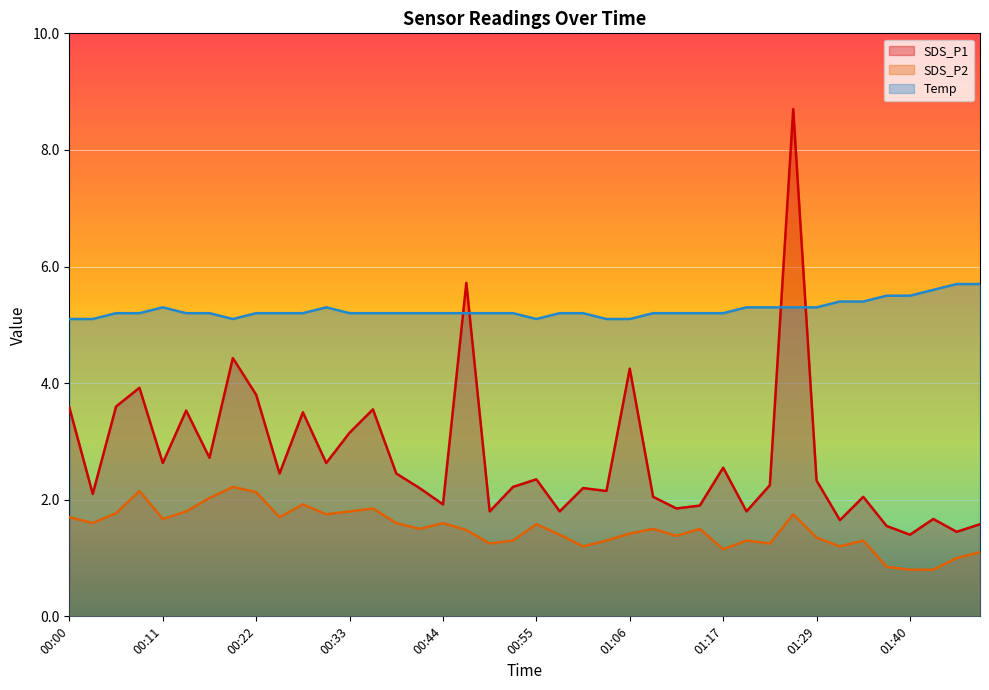

What is the sum of all Temp values?

210.4